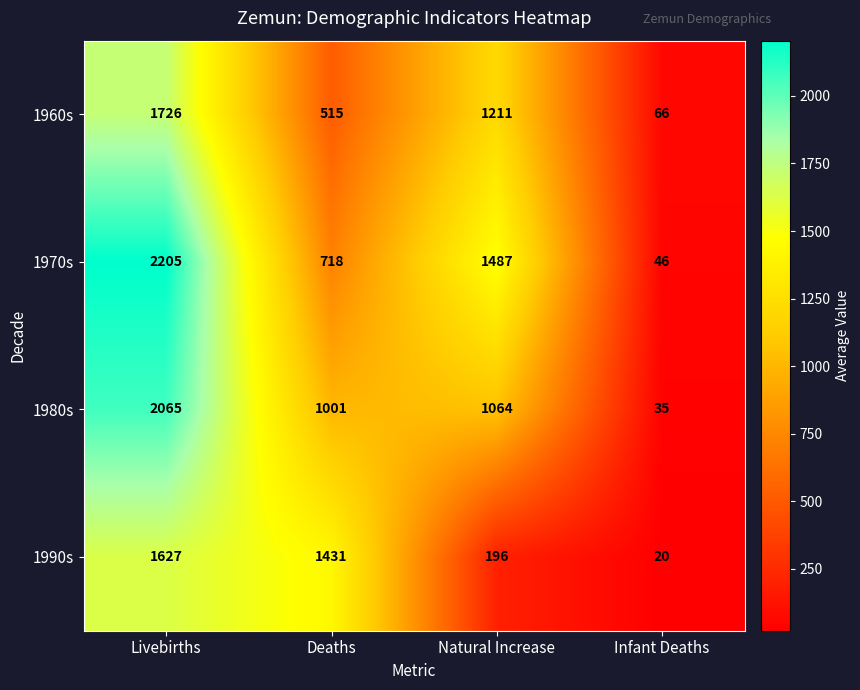

Is it true that 1990s equals 20 at Infant Deaths?

True